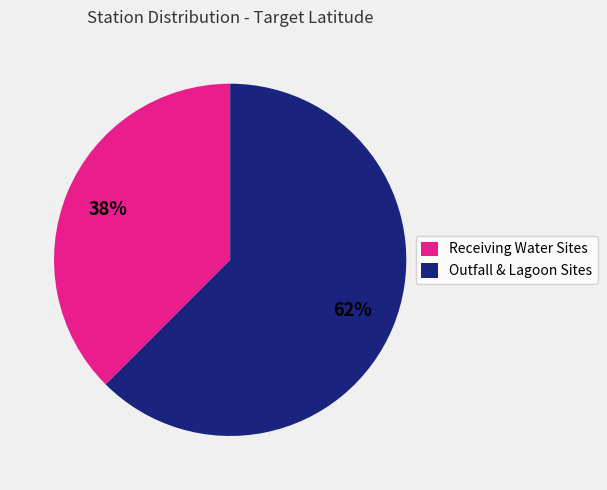

Is there a majority slice in this chart?

Yes